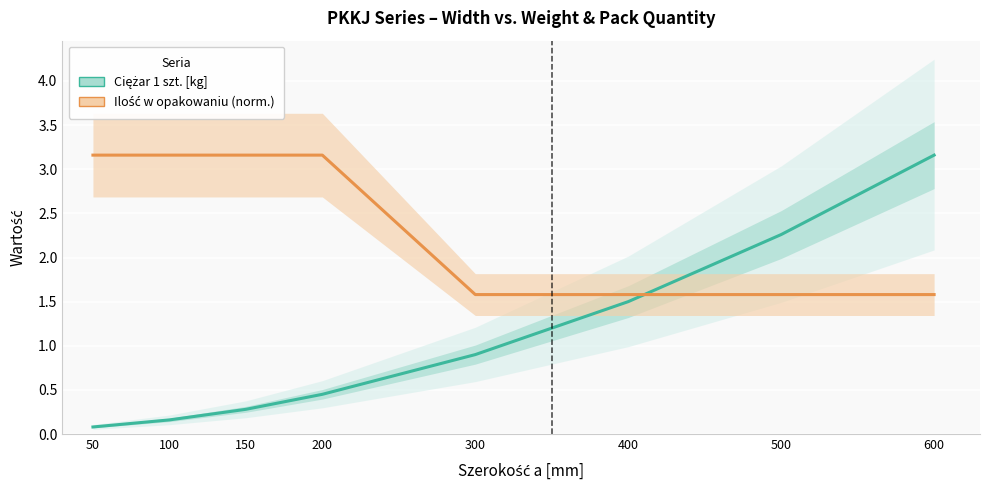

Reading right to left, extract all data points from this chart.

Ciężar 1 szt. [kg]: 3.2	2.3	1.5	0.9	0.5	0.3	0.2	0.1
Ilość w opakowaniu (norm.): 1.6	1.6	1.6	1.6	3.2	3.2	3.2	3.2